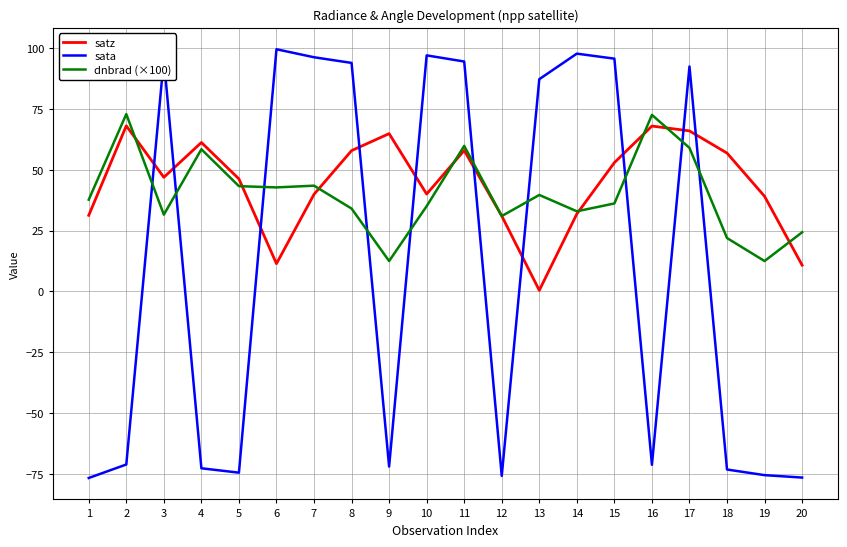

What is the approximate value of sata at 15?

95.7